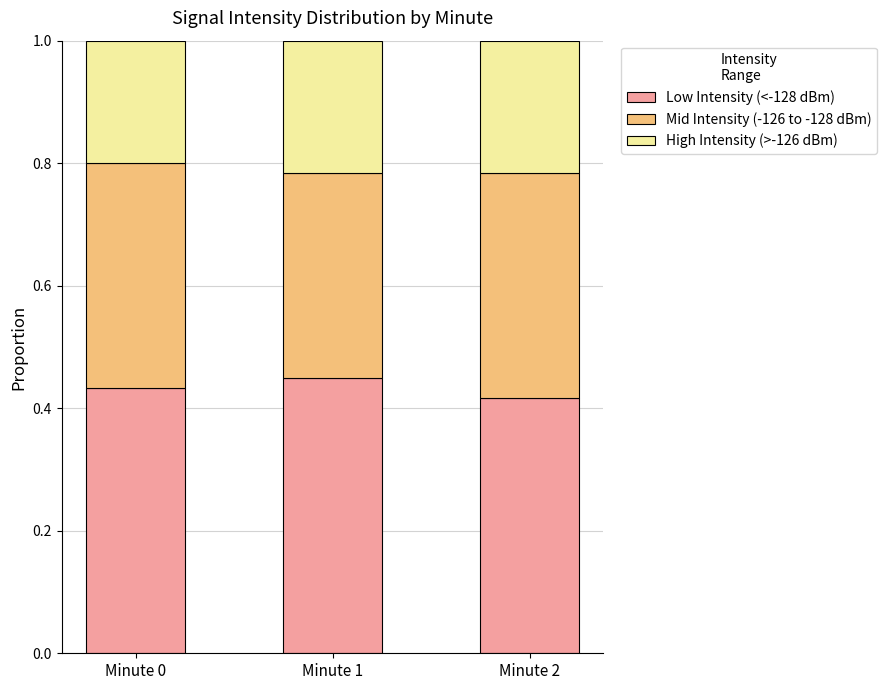

Is it true that Low Intensity (<-128 dBm) equals 0.6 at Minute 2?

False